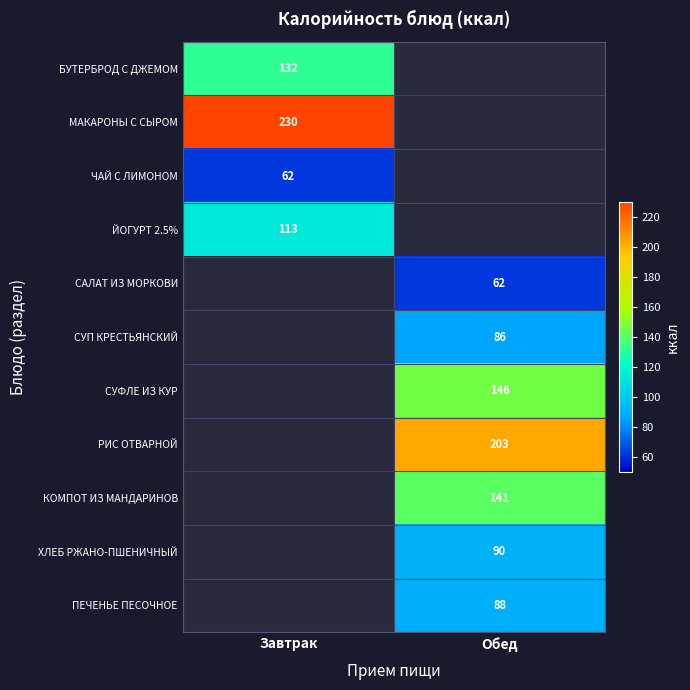

What is the difference between the highest and lowest values at Завтрак?

168.0